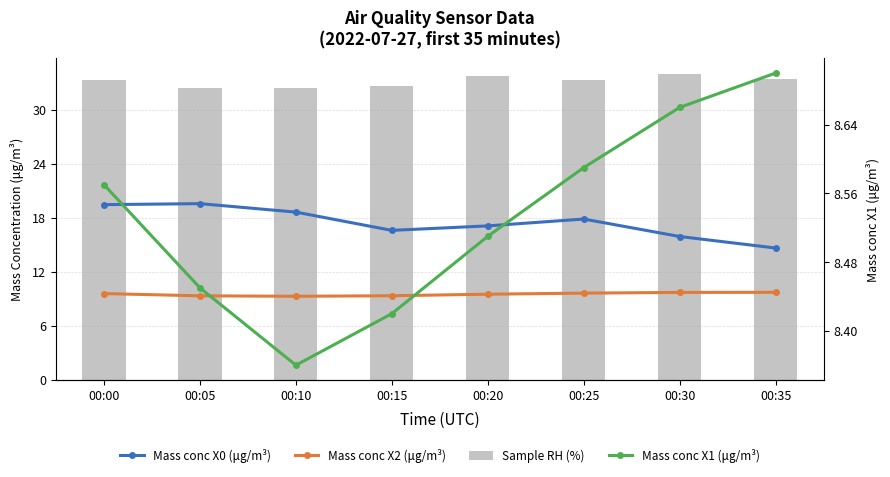

Which series has the largest total across all categories?

Sample RH (%)